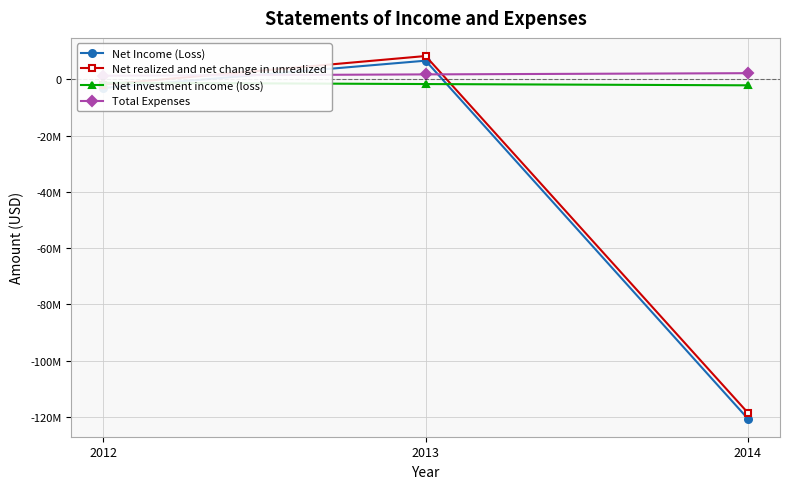

Reading left to right, extract all data points from this chart.

Net Income (Loss): 2012=-3052386	2013=6648597	2014=-120622714
Net realized and net change in unrealized: 2012=-1859956	2013=8307040	2014=-118512765
Net investment income (loss): 2012=-1192430	2013=-1658443	2014=-2109949
Total Expenses: 2012=1296965	2013=1771496	2014=2205249